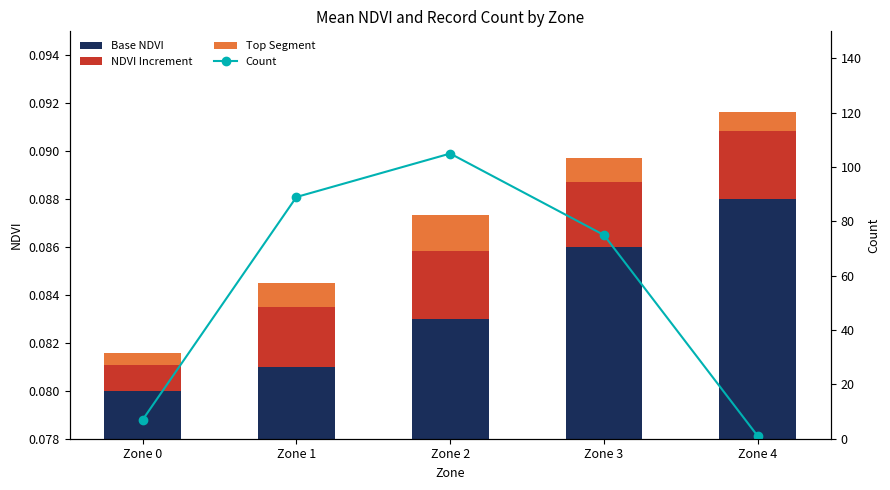

Which category has the highest value in the Top Segment series?

Zone 2